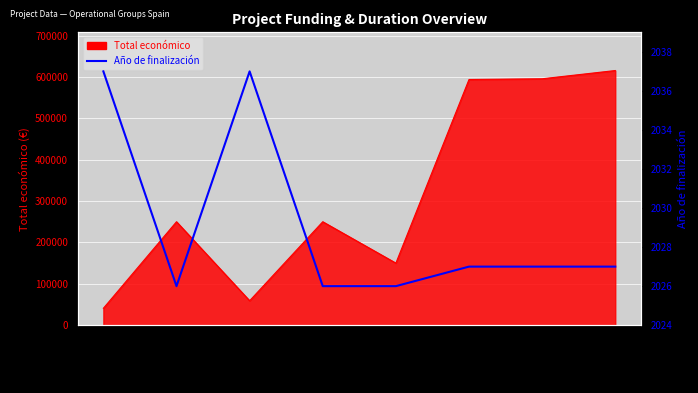

Approximately how many times larger is the value at AGRI-ROVENAT compared to QUESONAT?

1.0